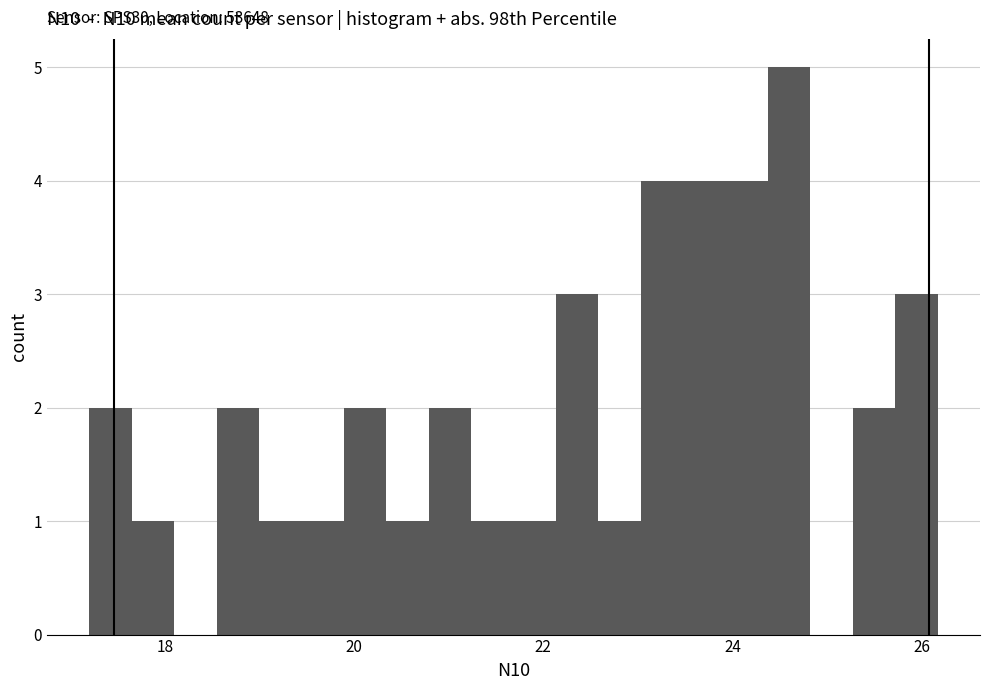

Read against the x-axis, roughly where is the centre of the tallest bar?

24.6